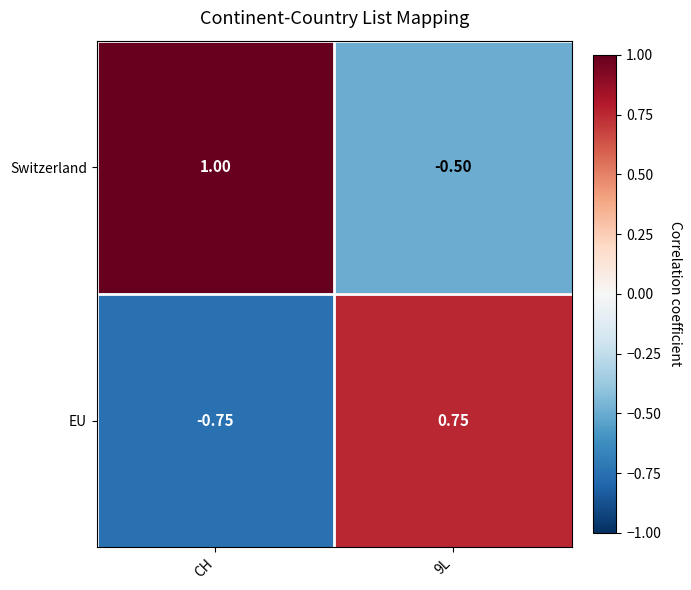

Which series has the largest total across all categories?

Switzerland